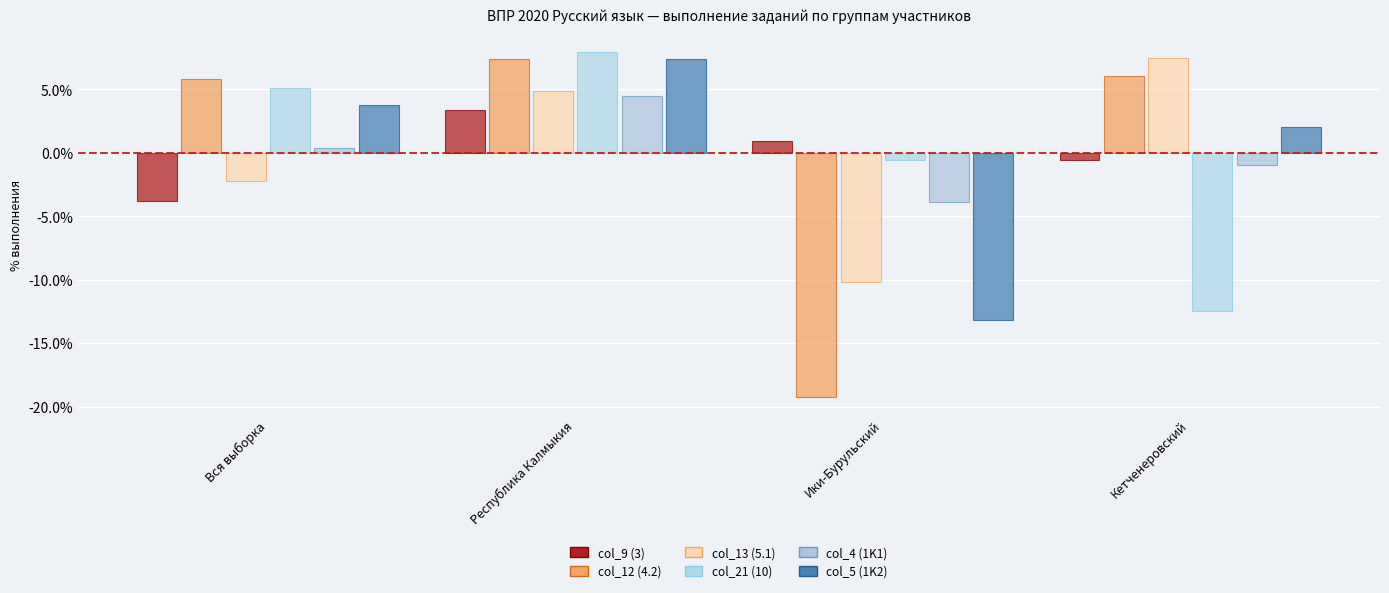

Reading right to left, transcribe all the data shown in this chart.

col_9 (3): Кетченеровский=-0.6	Ики-Бурульский=0.9	Республика Калмыкия=3.4	Вся выборка=-3.8
col_12 (4.2): Кетченеровский=6.0	Ики-Бурульский=-19.2	Республика Калмыкия=7.4	Вся выборка=5.8
col_13 (5.1): Кетченеровский=7.5	Ики-Бурульский=-10.2	Республика Калмыкия=4.9	Вся выборка=-2.2
col_21 (10): Кетченеровский=-12.5	Ики-Бурульский=-0.6	Республика Калмыкия=8.0	Вся выборка=5.1
col_4 (1K1): Кетченеровский=-0.9	Ики-Бурульский=-3.9	Республика Калмыкия=4.4	Вся выборка=0.4
col_5 (1K2): Кетченеровский=2.0	Ики-Бурульский=-13.2	Республика Калмыкия=7.4	Вся выборка=3.8